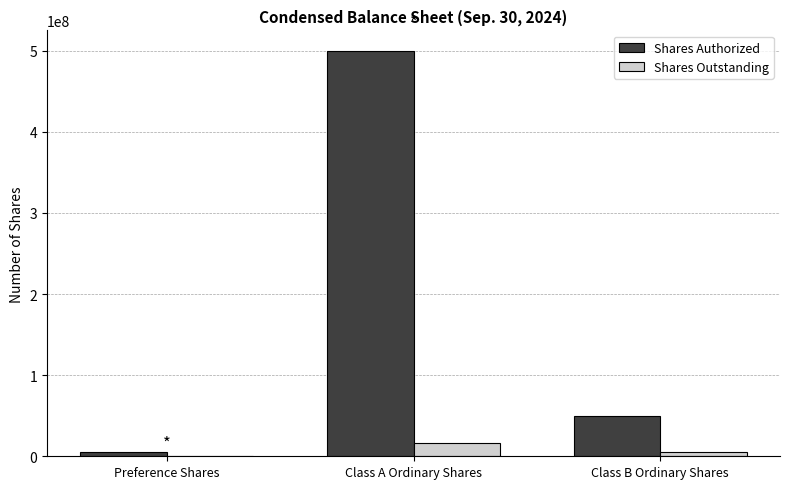

What is the approximate value of Shares Authorized at Class A Ordinary Shares, to the nearest 10?

500000000